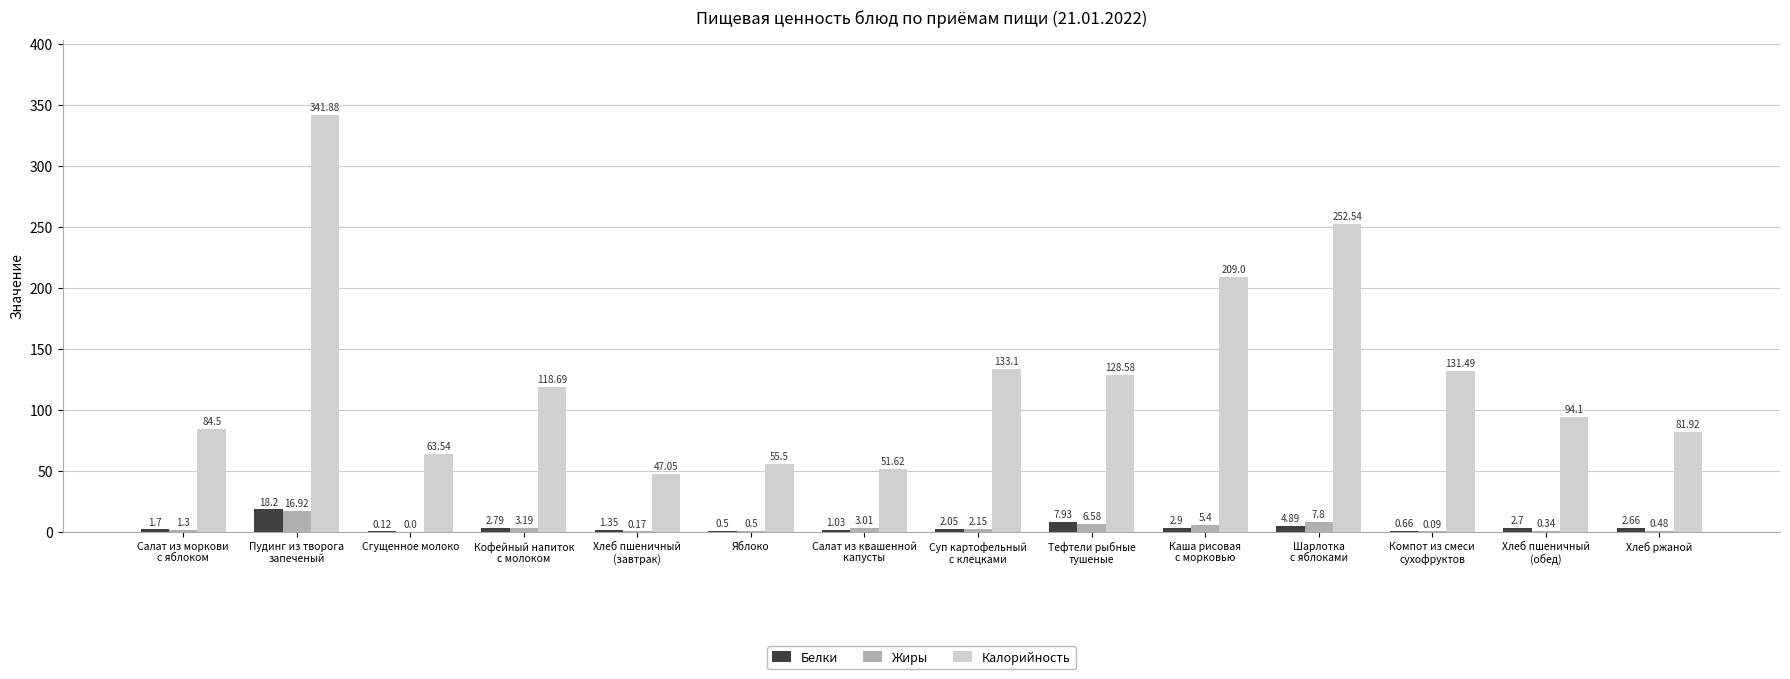

What is the sum of the Жиры values at Тефтели рыбные
тушеные and Салат из моркови
с яблоком?

7.9